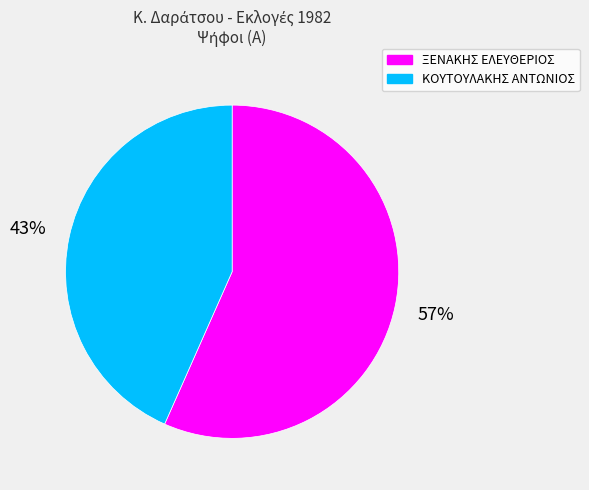

To the nearest percent, what is the combined percentage of ΞΕΝΑΚΗΣ ΕΛΕΥΘΕΡΙΟΣ and ΚΟΥΤΟΥΛΑΚΗΣ ΑΝΤΩΝΙΟΣ?

100%